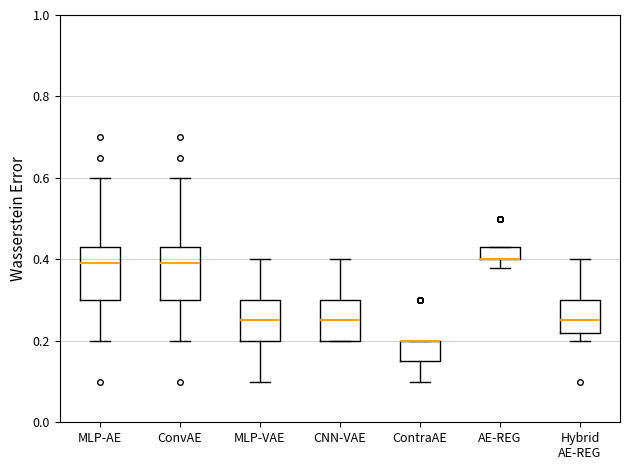

Where does the median line of the box for MLP-VAE sit on the y-axis? The values are not printed on the chart, so give them approximately, as read against the axis.

0.26